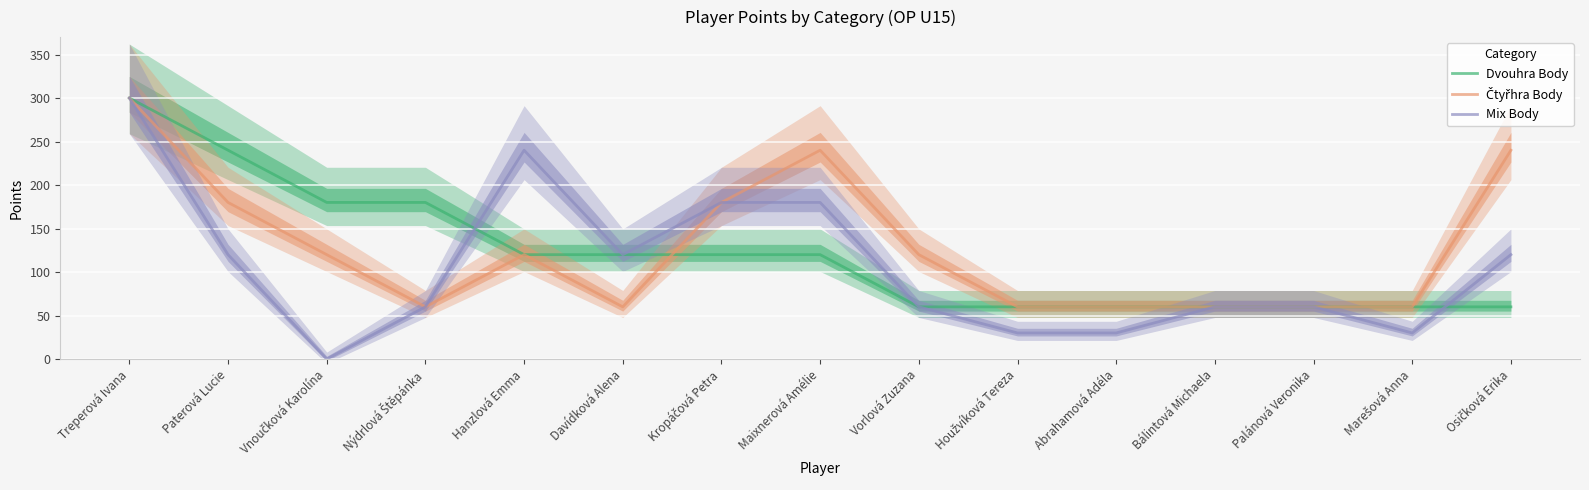

What position from the right is Treperová Ivana?

15